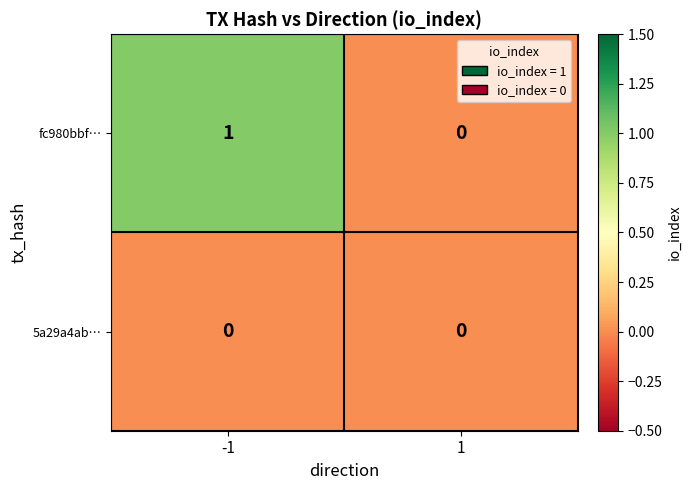

Between -1 and 1, which series saw the biggest shift?

fc980bbf…